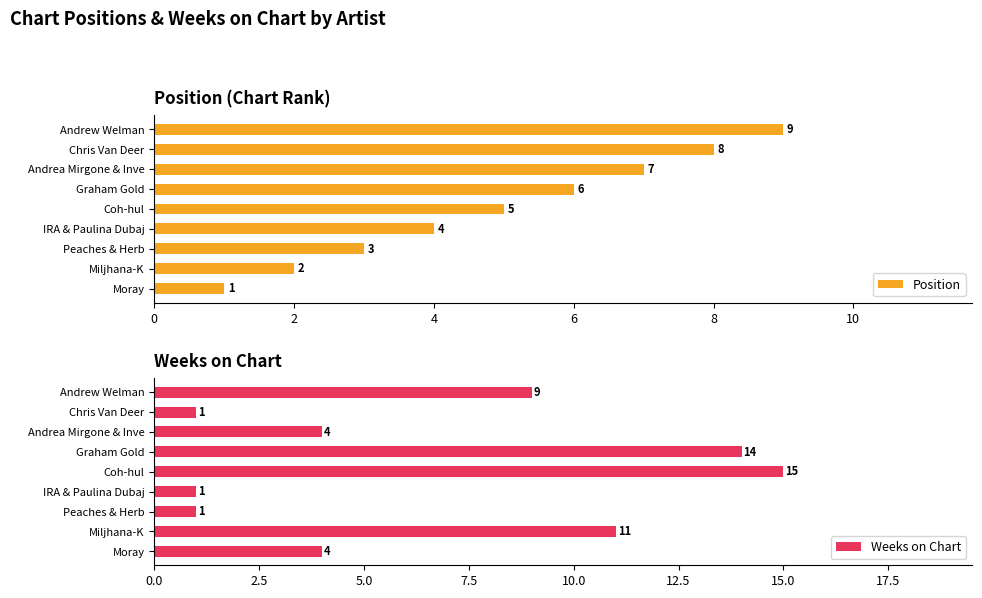

Reading left to right, list all the values displayed in this chart.

Position: 1	2	3	4	5	6	7	8	9
Weeks on Chart: 4	11	1	1	15	14	4	1	9